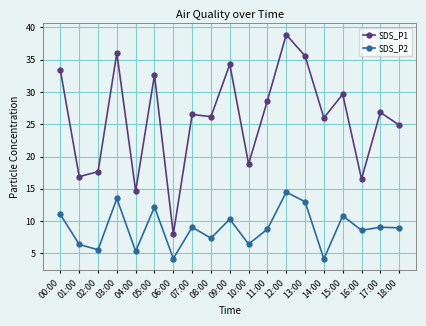

What is the maximum value shown in the chart?

38.9